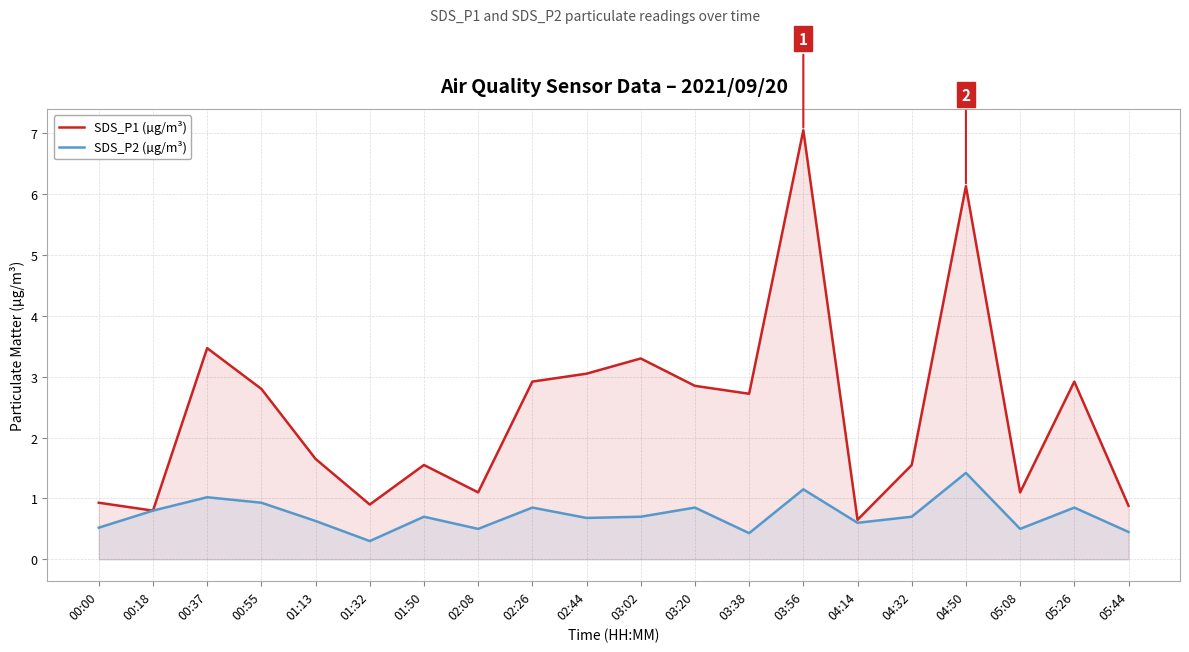

What is the sum of all SDS_P1 (µg/m³) values?

48.3